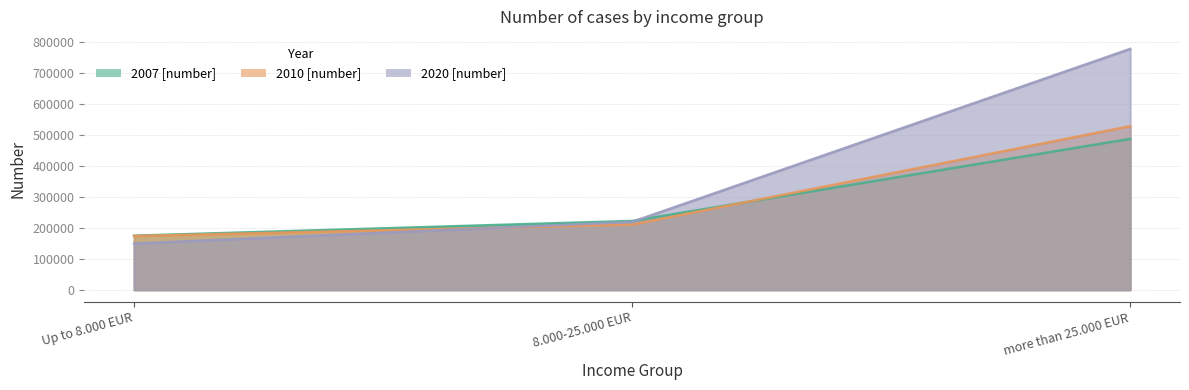

What is the value of the 2020 [number] point at the 1st from the left?

149535